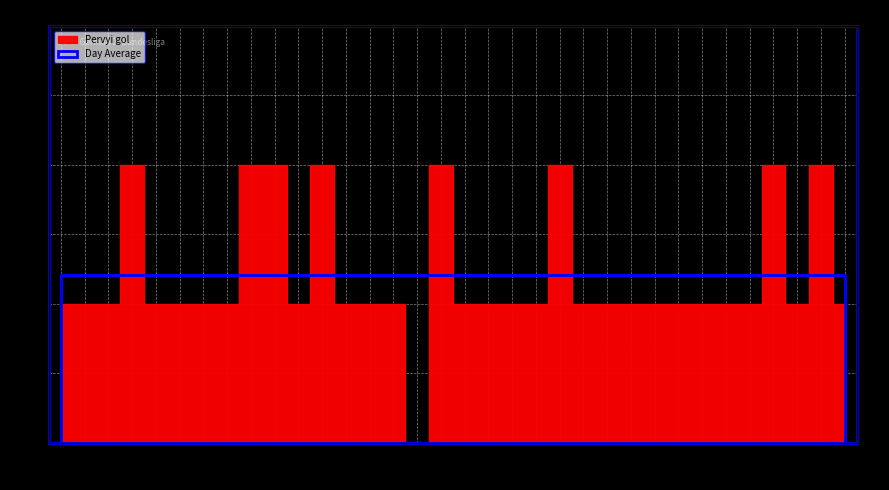

Where is the first local maximum?

4